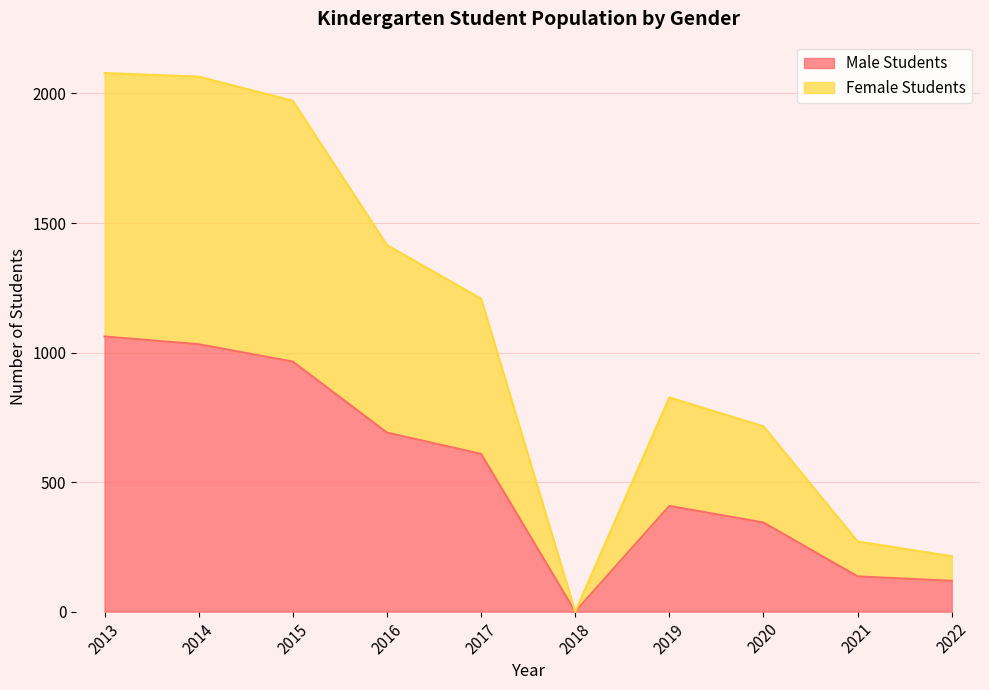

Reading left to right, what are all the values shown in this chart?

Male Students: 2013=1062	2014=1032	2015=965	2016=691	2017=609	2018=0	2019=408	2020=344	2021=136	2022=119
Female Students: 2013=2079	2014=2065	2015=1972	2016=1415	2017=1208	2018=0	2019=827	2020=715	2021=271	2022=214